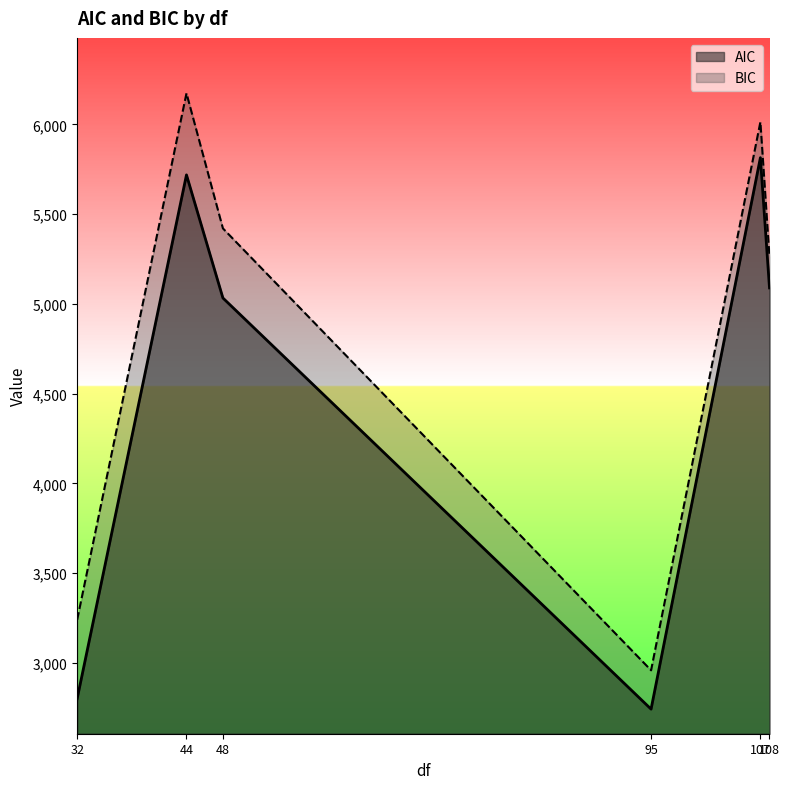

Rank the series by their average value, from lowest to highest.

AIC, BIC